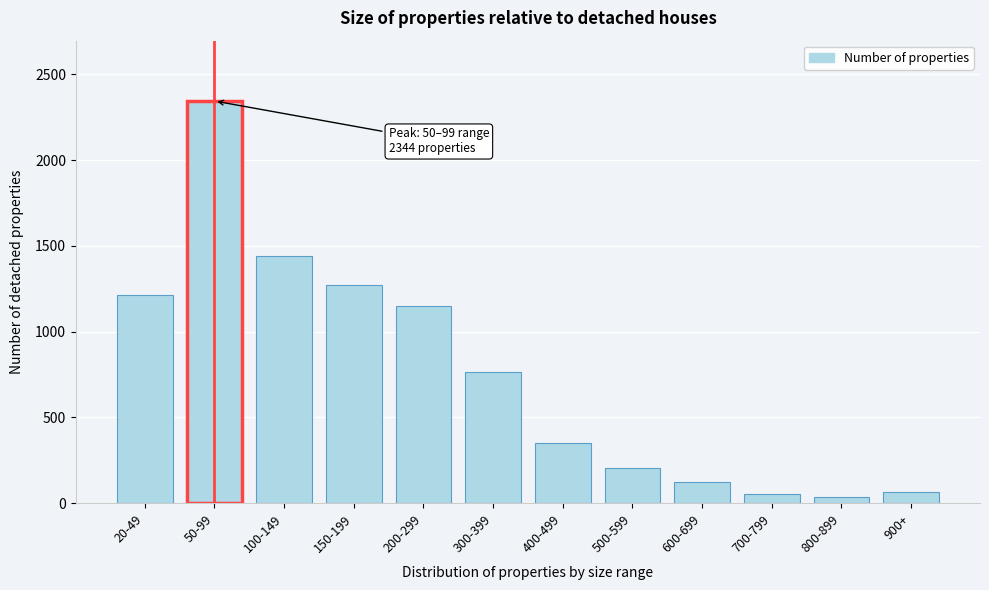

Reading right to left, extract all data points from this chart.

67	34	54	123	207	354	764	1149	1274	1442	2344	1214